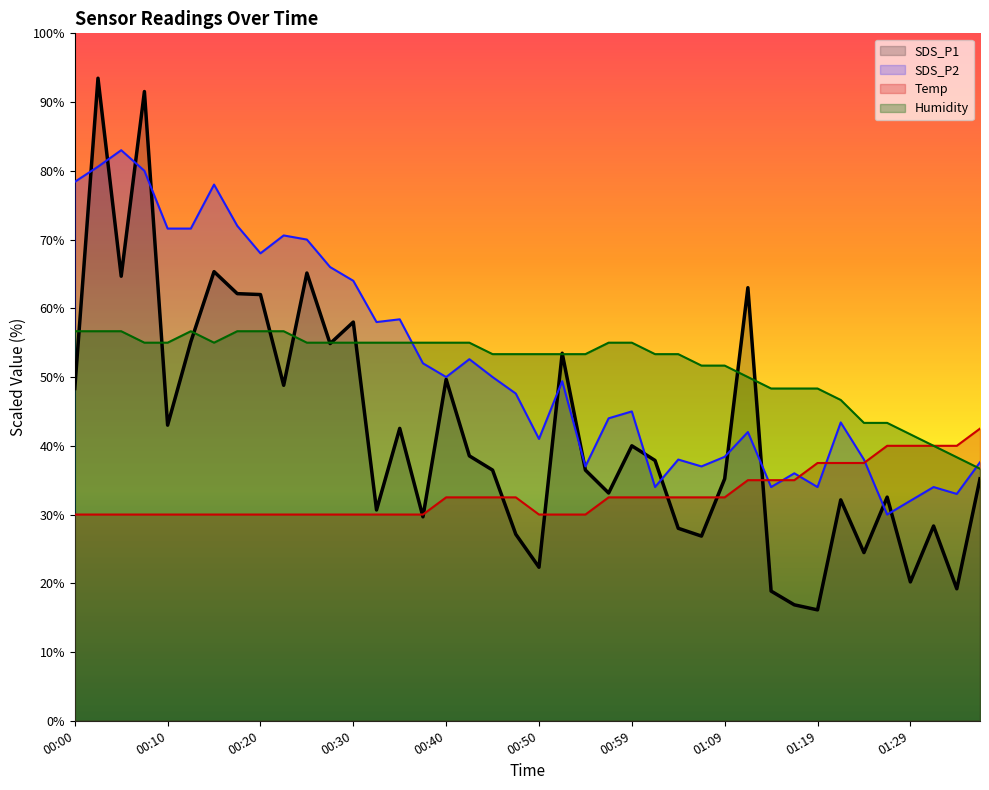

The SDS_P2 series shows 36.0 at 01:17. True or false?

True